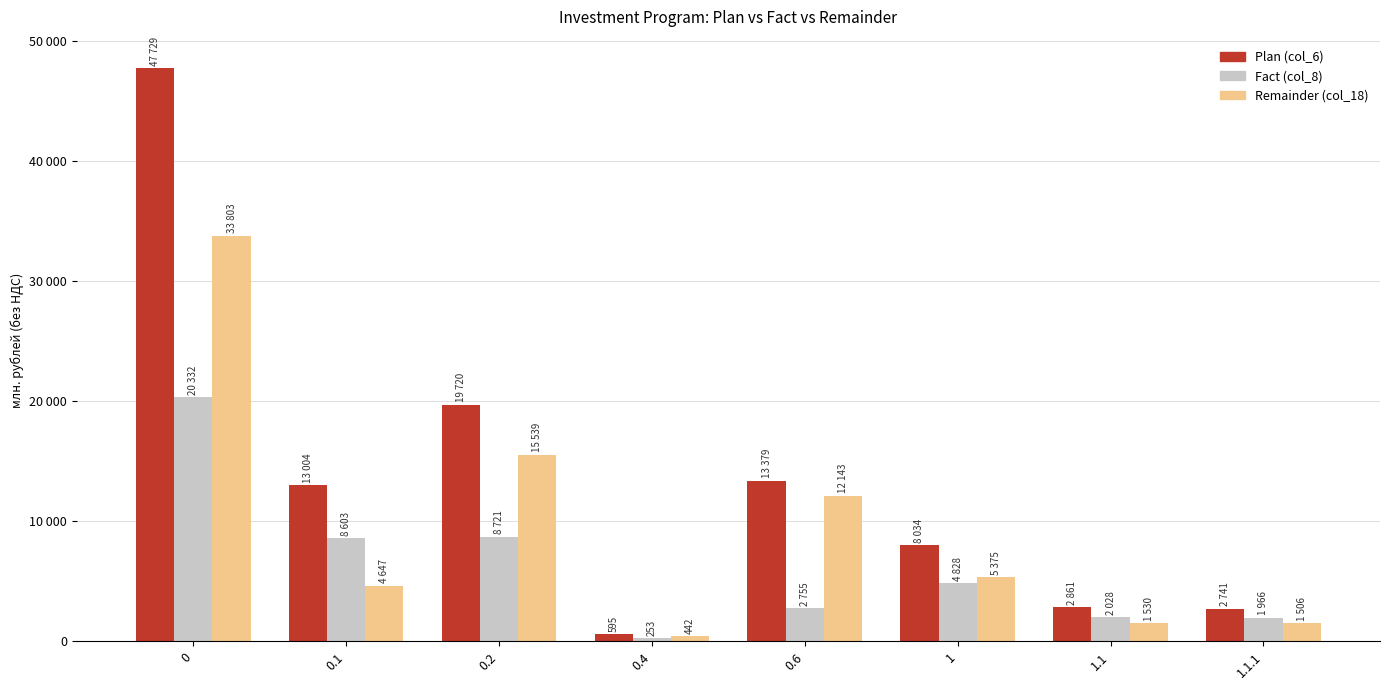

The value of Plan (col_6) at 0.1 is 20843.7. True or false?

False